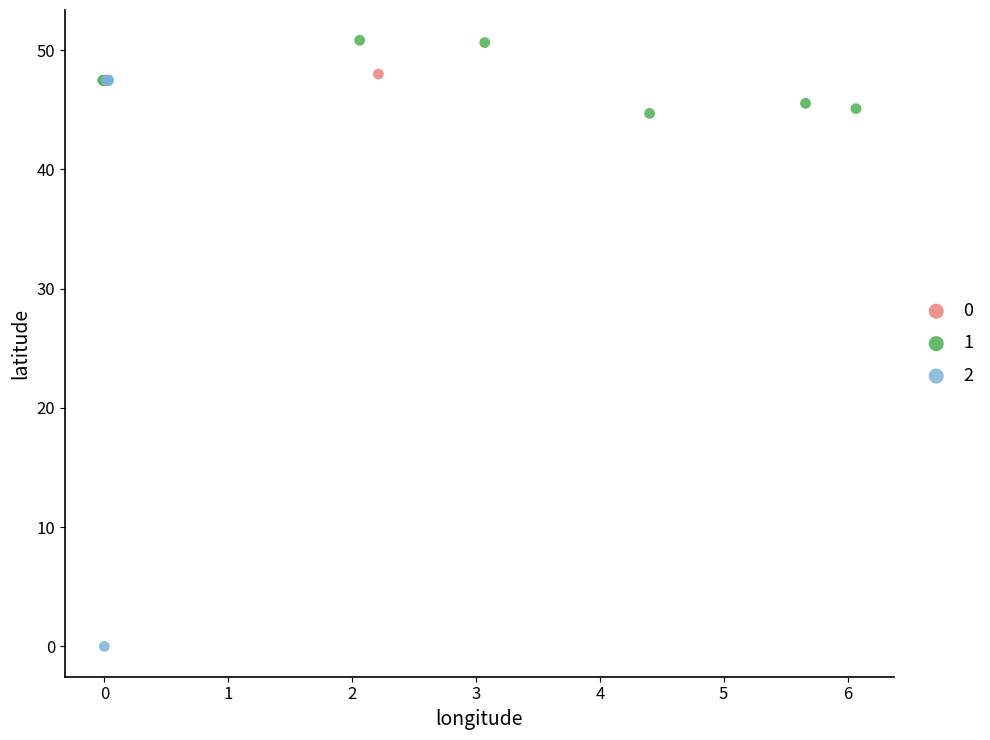

Which series has the largest Y range (max minus min)?

2